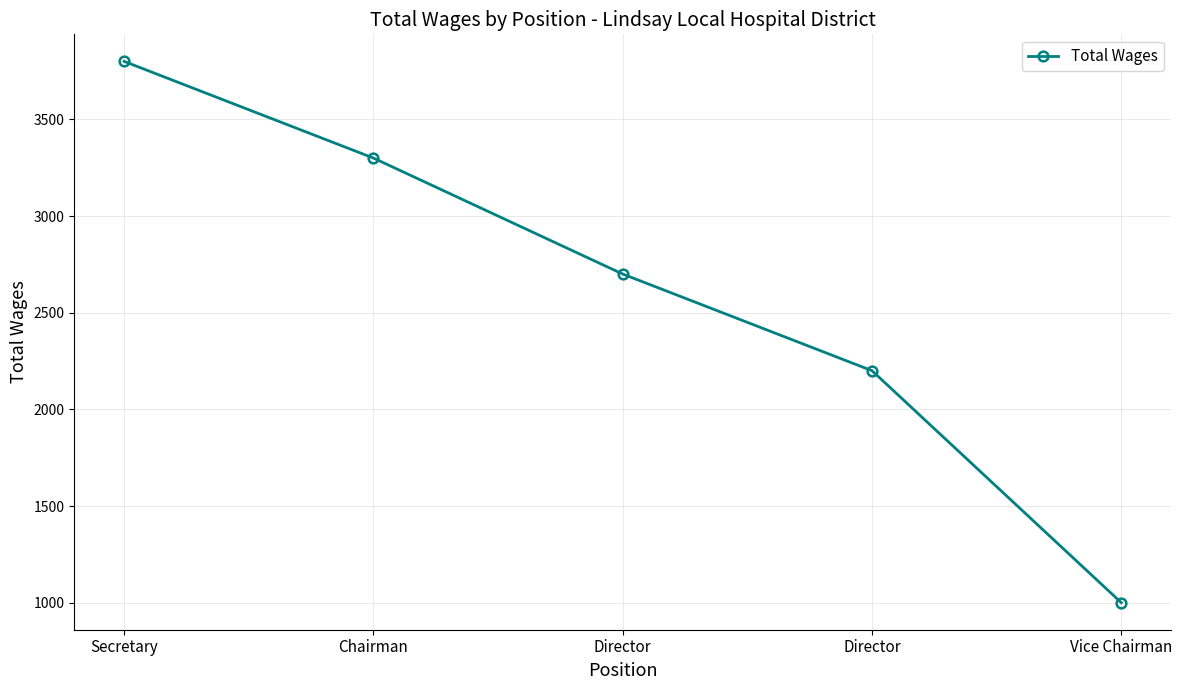

How many data points does each series have?

5